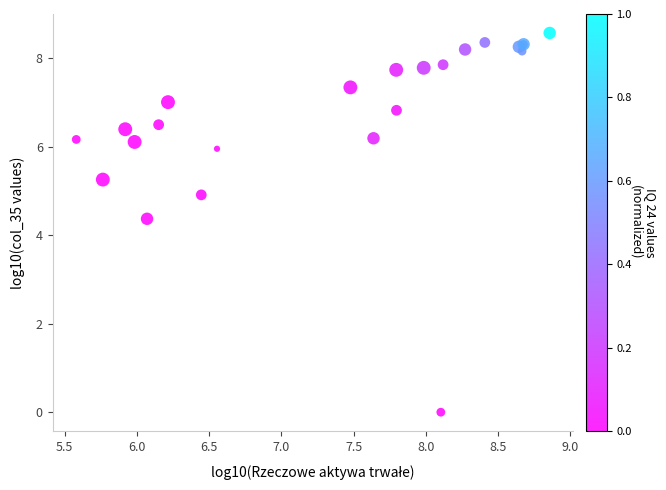

What Y value in the scatter plot is closest to 4?

4.4